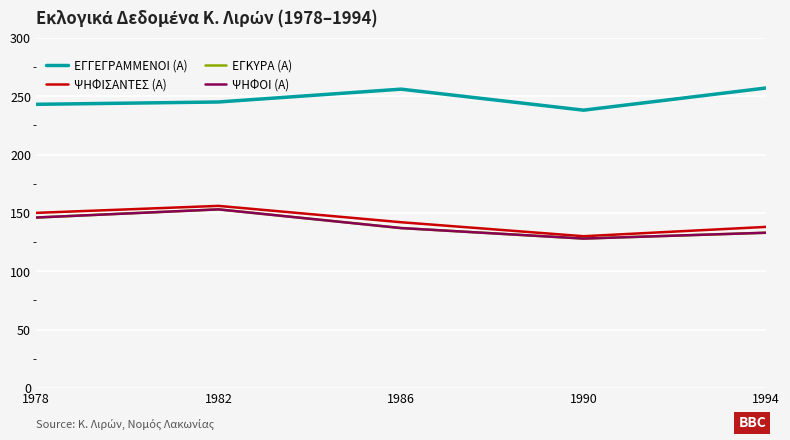

The value of ΕΓΓΕΓΡΑΜΜΕΝΟΙ (Α) at 1994 is 95. True or false?

False